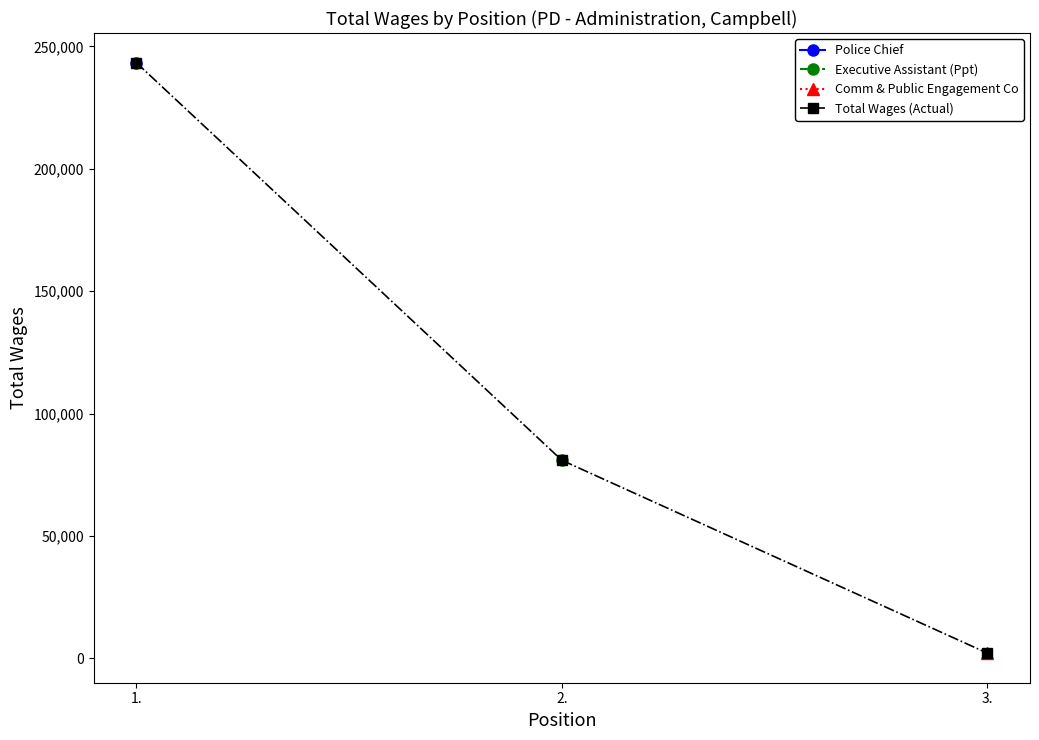

Reading left to right, transcribe all the data shown in this chart.

243429	80914	2073